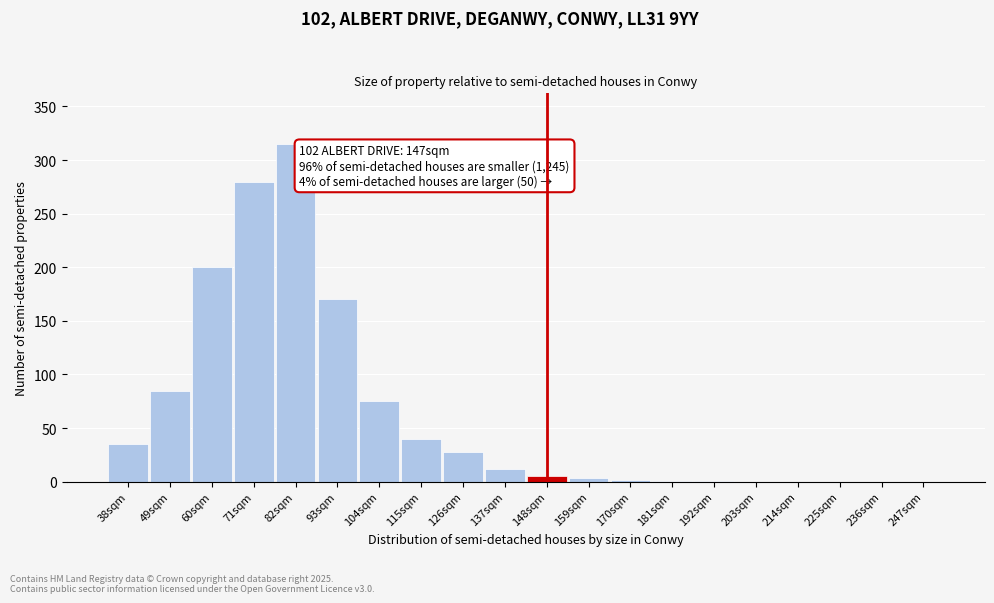

What is the maximum value shown in the chart?

315